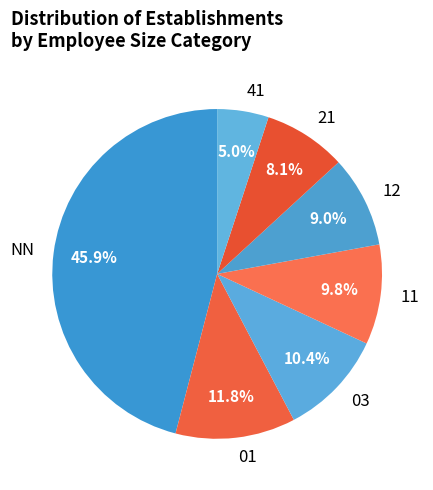

Approximately how many times larger is the value at 12 compared to 03?

0.9